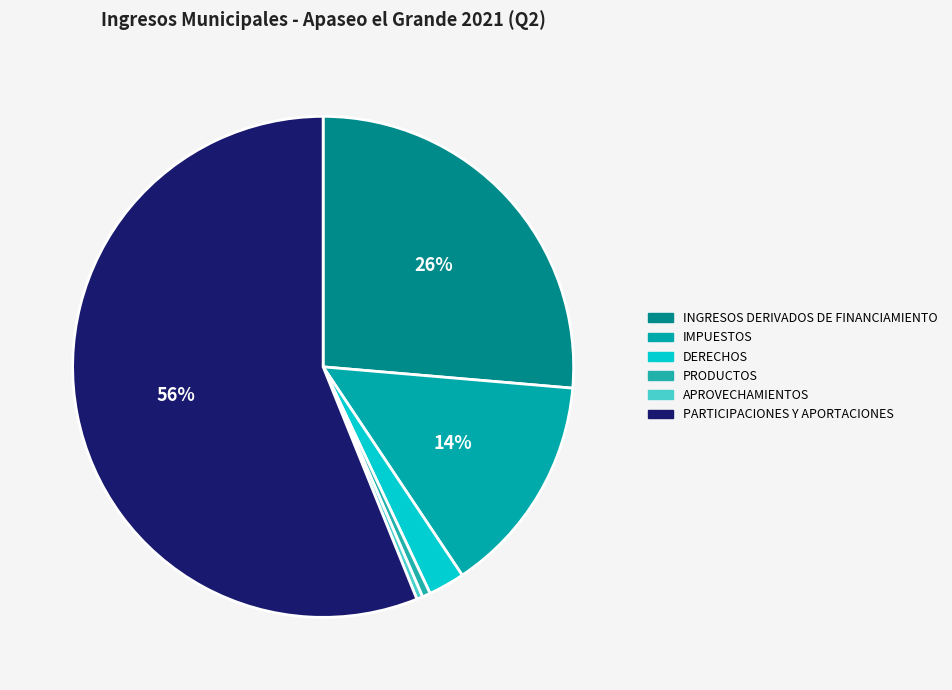

True or false: PRODUCTOS accounts for 11% of the total.

False